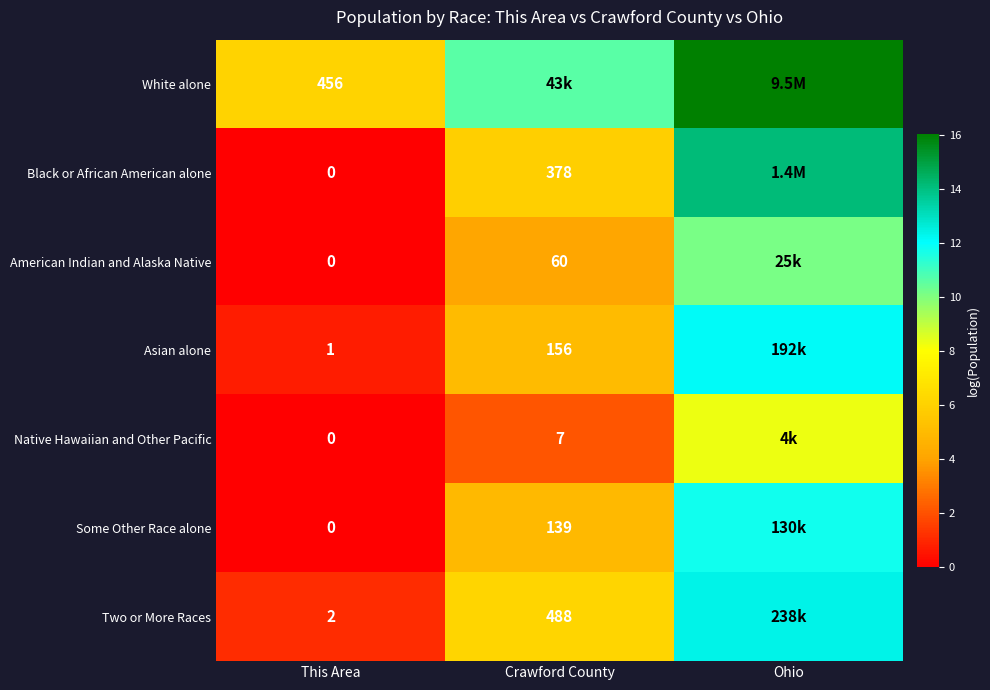

Count the number of data series in this chart.

7